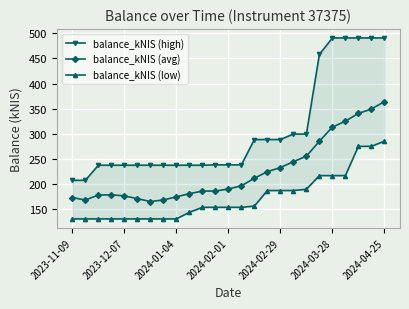

What is the highest value of the balance_kNIS (avg) series?

364.1